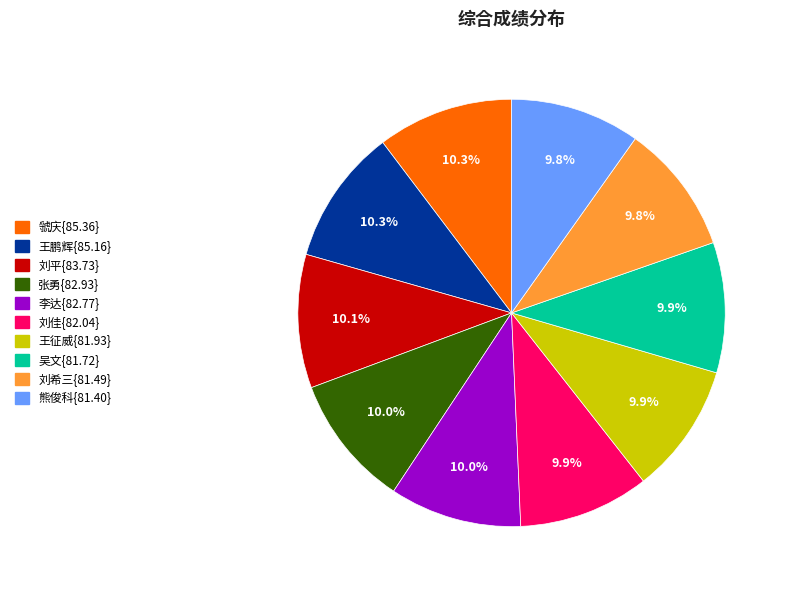

Does any single category account for the majority?

No